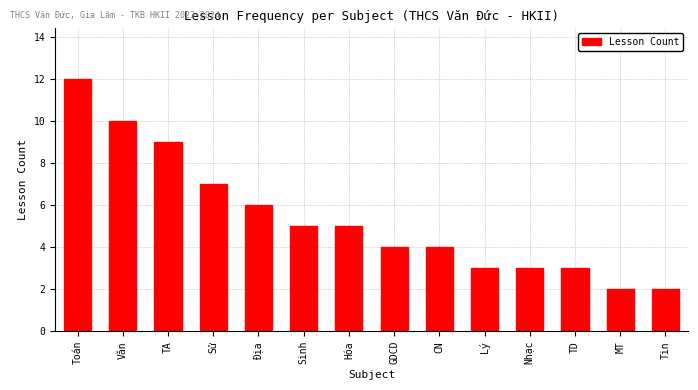

Reading right to left, transcribe all the data shown in this chart.

2	2	3	3	3	4	4	5	5	6	7	9	10	12